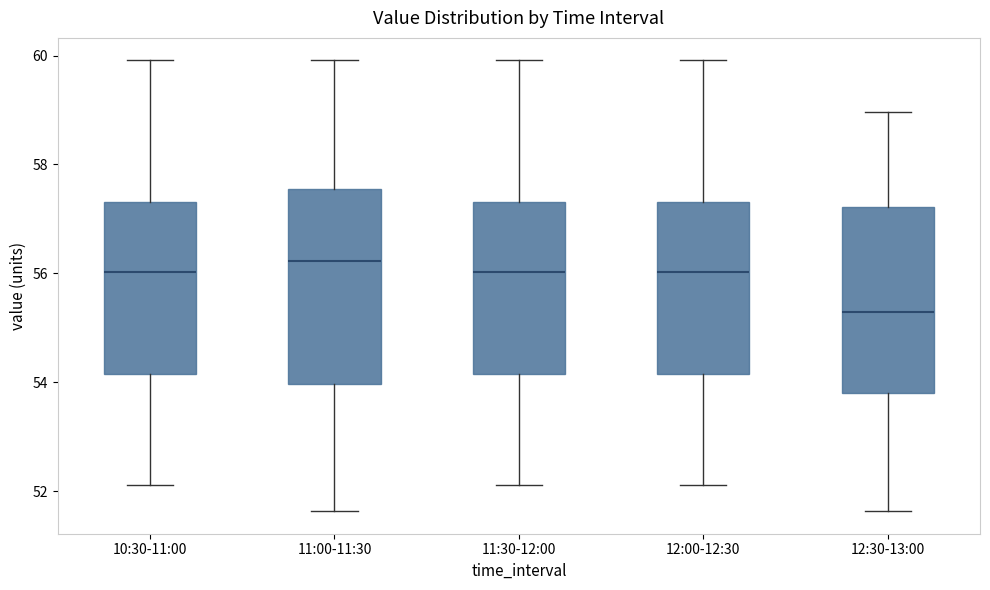

Reading left to right, transcribe this box plot: for each box, give where its median line is, the range the box spans, and where its two whiskers end, as read against the y-axis. The values are not printed on the chart, so give them approximately, as read against the axis.

10:30-11:00: median 56.0, box 54.2 to 57.4, whiskers 52.2 to 60.0
11:00-11:30: median 56.2, box 54.0 to 57.6, whiskers 51.6 to 60.0
11:30-12:00: median 56.0, box 54.2 to 57.4, whiskers 52.2 to 60.0
12:00-12:30: median 56.0, box 54.2 to 57.4, whiskers 52.2 to 60.0
12:30-13:00: median 55.2, box 53.8 to 57.2, whiskers 51.6 to 59.0